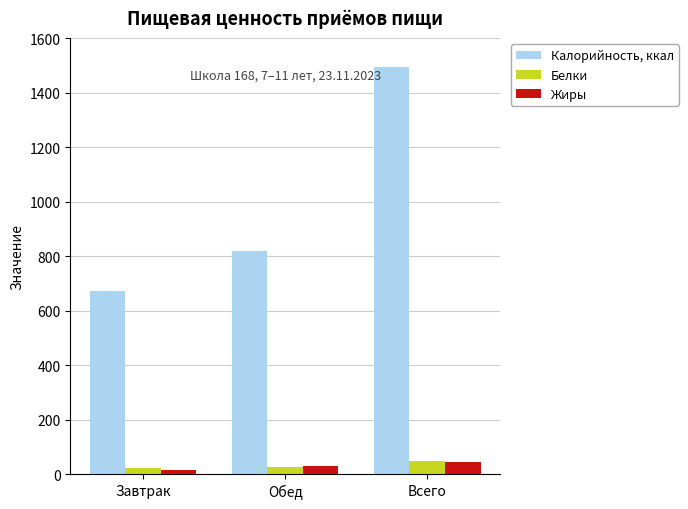

At how many categories does at least one series exceed 636?

3